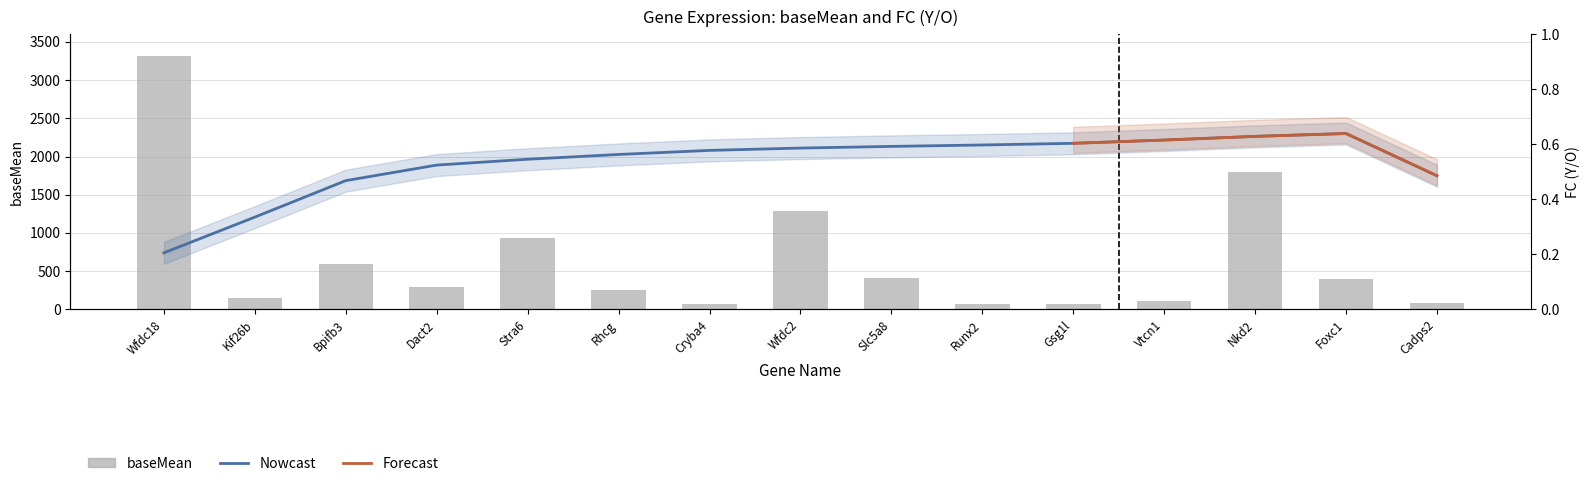

True or false: the data shows 65.5 at Runx2.

True